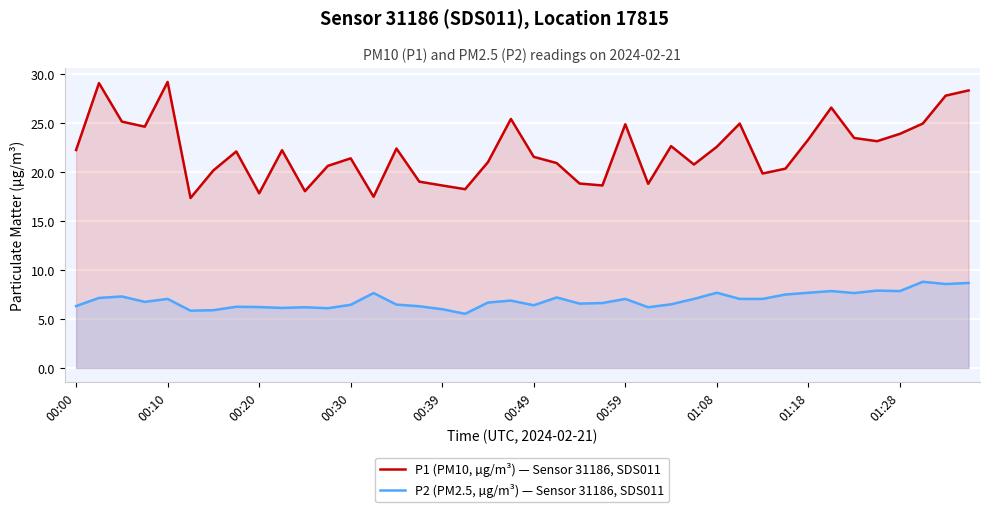

True or false: P2 (PM2.5, µg/m³) — Sensor 31186, SDS011 and P1 (PM10, µg/m³) — Sensor 31186, SDS011 intersect in this chart.

False